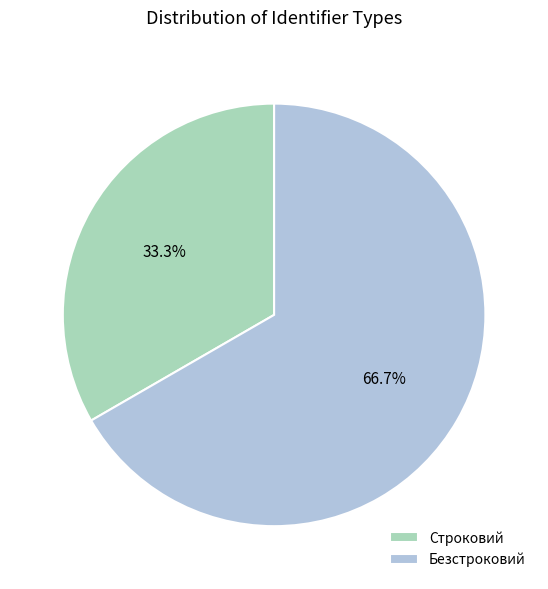

What is the largest slice in the pie chart?

Безстроковий